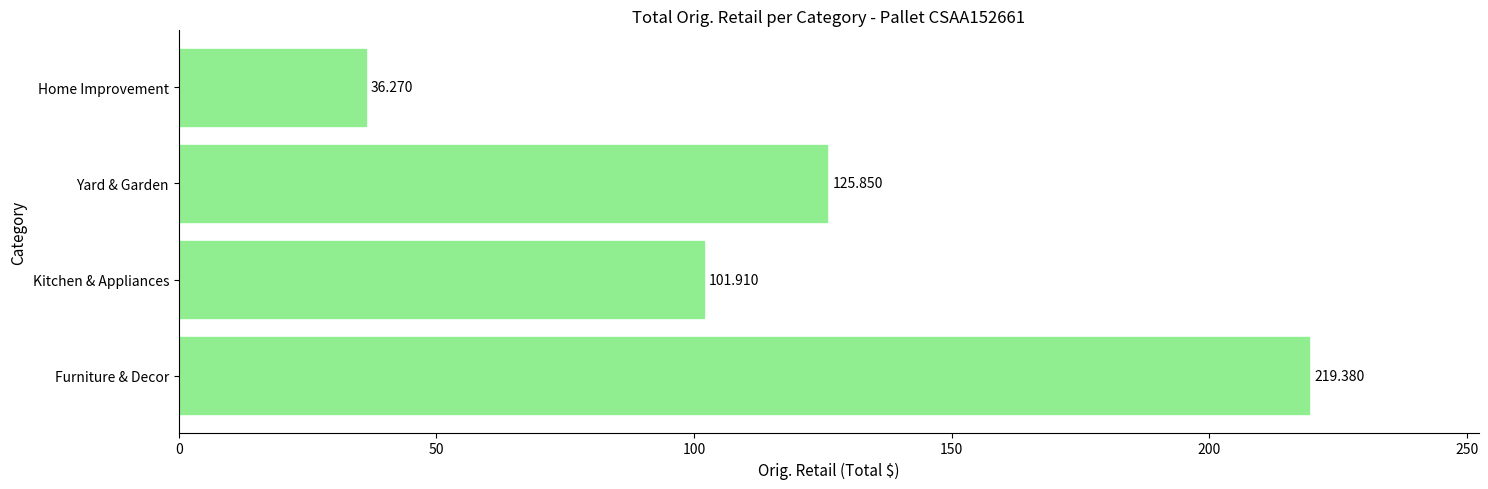

Which label corresponds to the smallest value in the chart?

Home Improvement